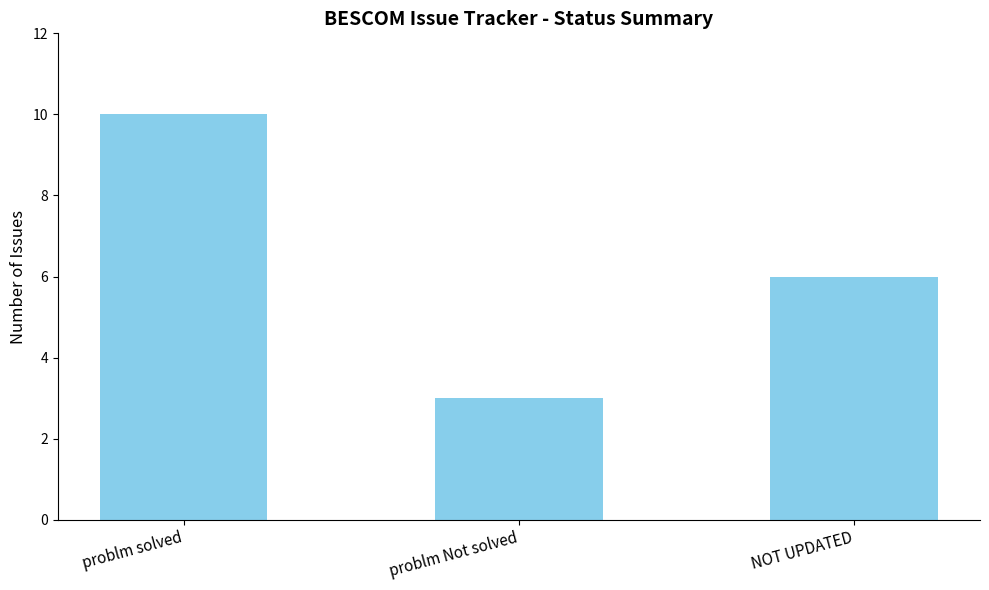

Reading left to right, what are all the values shown in this chart?

10	3	6